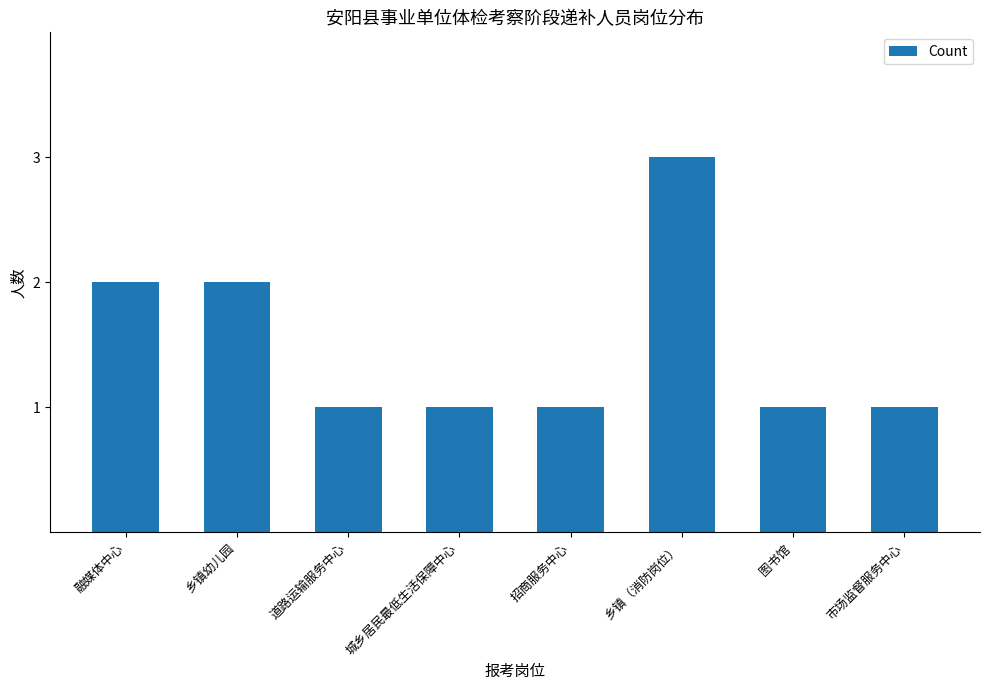

What is the change in value from 乡镇幼儿园 to 图书馆?

-1